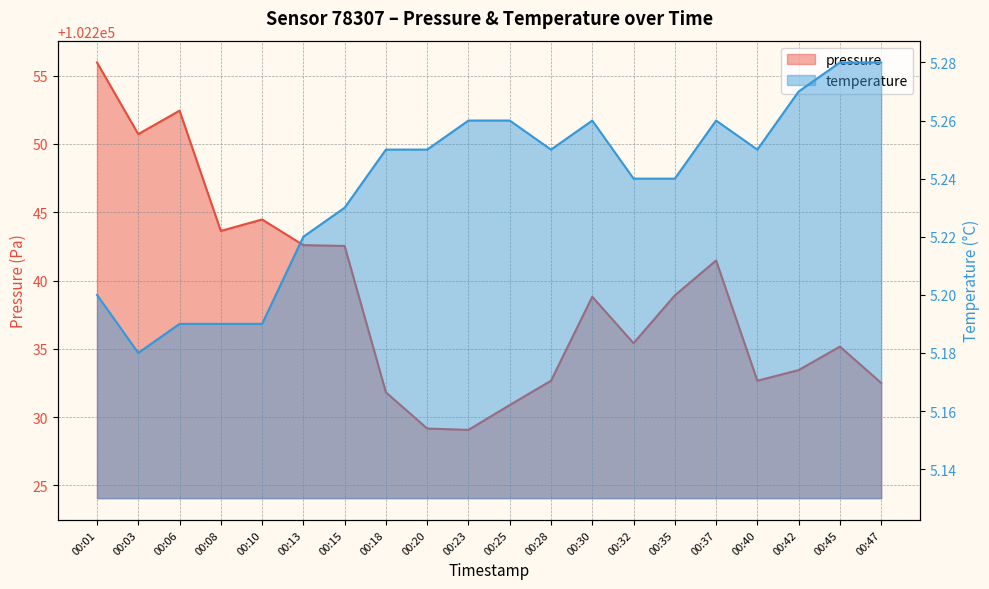

Rank the series at 00:03 from highest to lowest value.

pressure, temperature